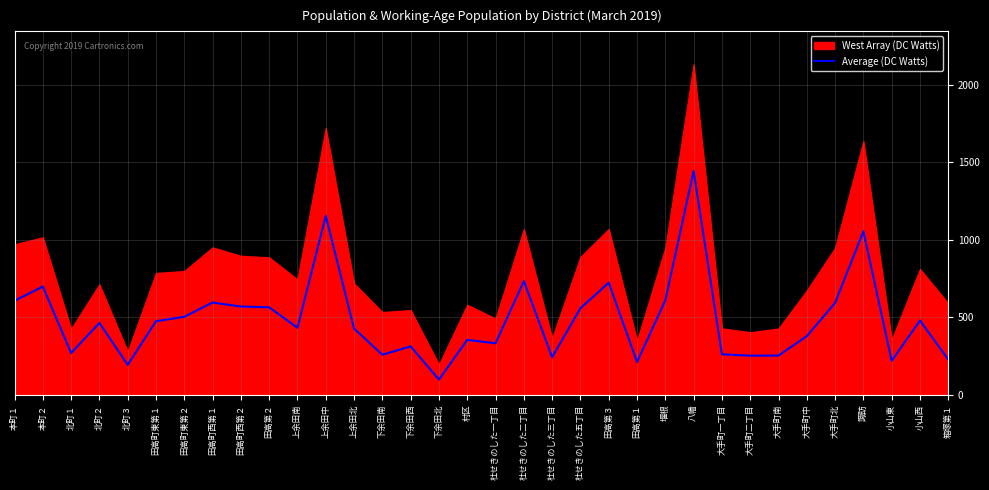

Reading left to right, list all the values displayed in this chart.

607	699	270	464	194	475	504	596	570	565	433	1155	428	259	313	99	355	333	734	243	559	724	212	610	1444	262	253	254	379	594	1055	220	480	228